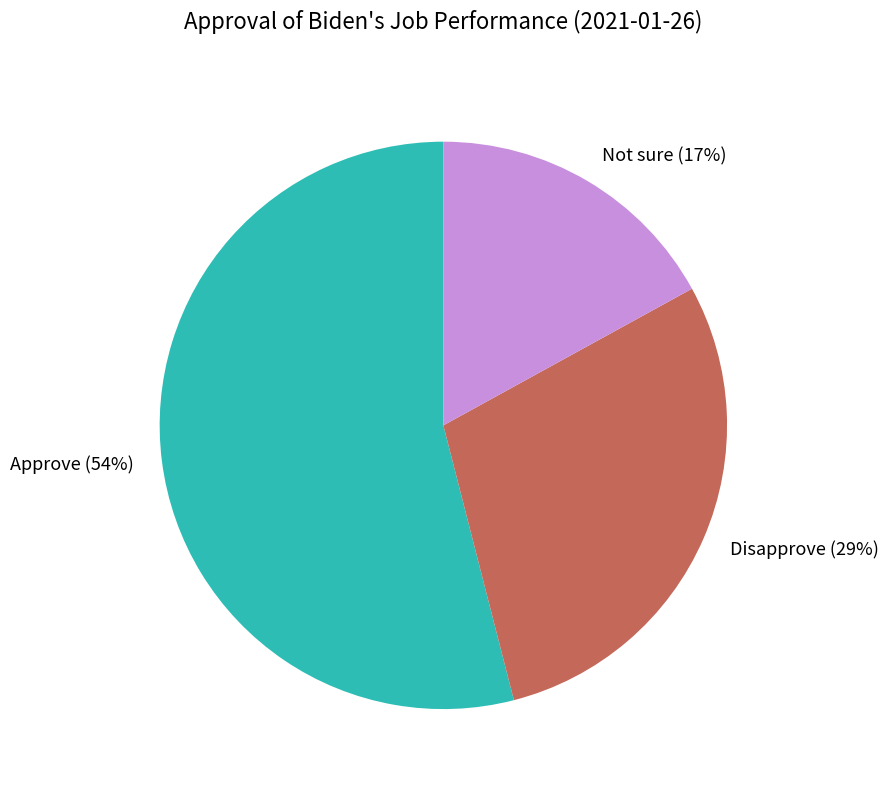

Do Approve and Disapprove together represent more than half of the pie?

Yes